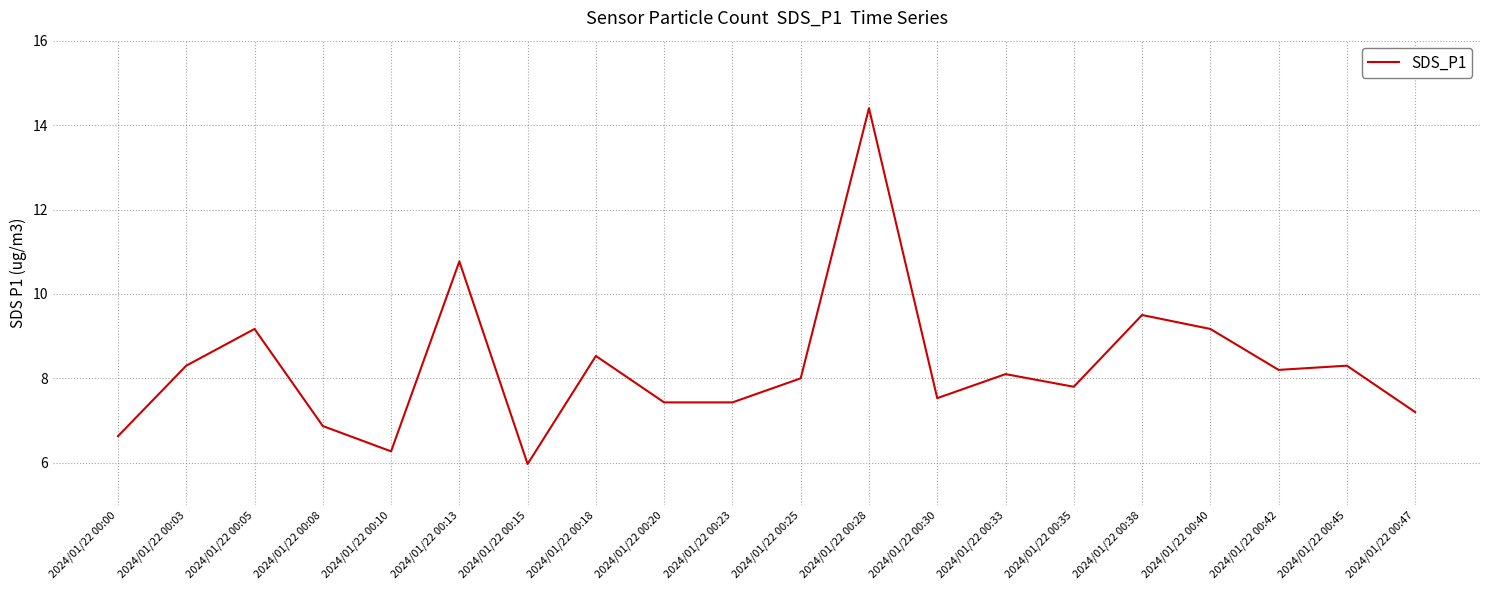

Where is the data nearest to the value 10?

2024/01/22 00:38